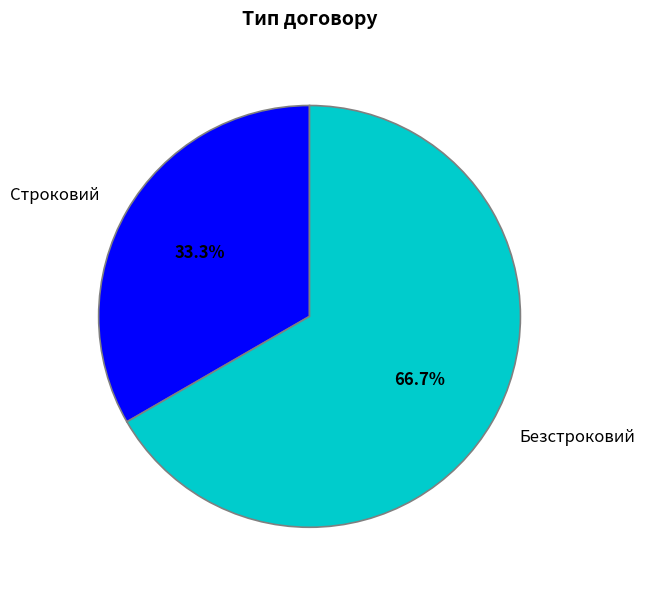

Which category has the biggest portion of the pie?

Безстроковий